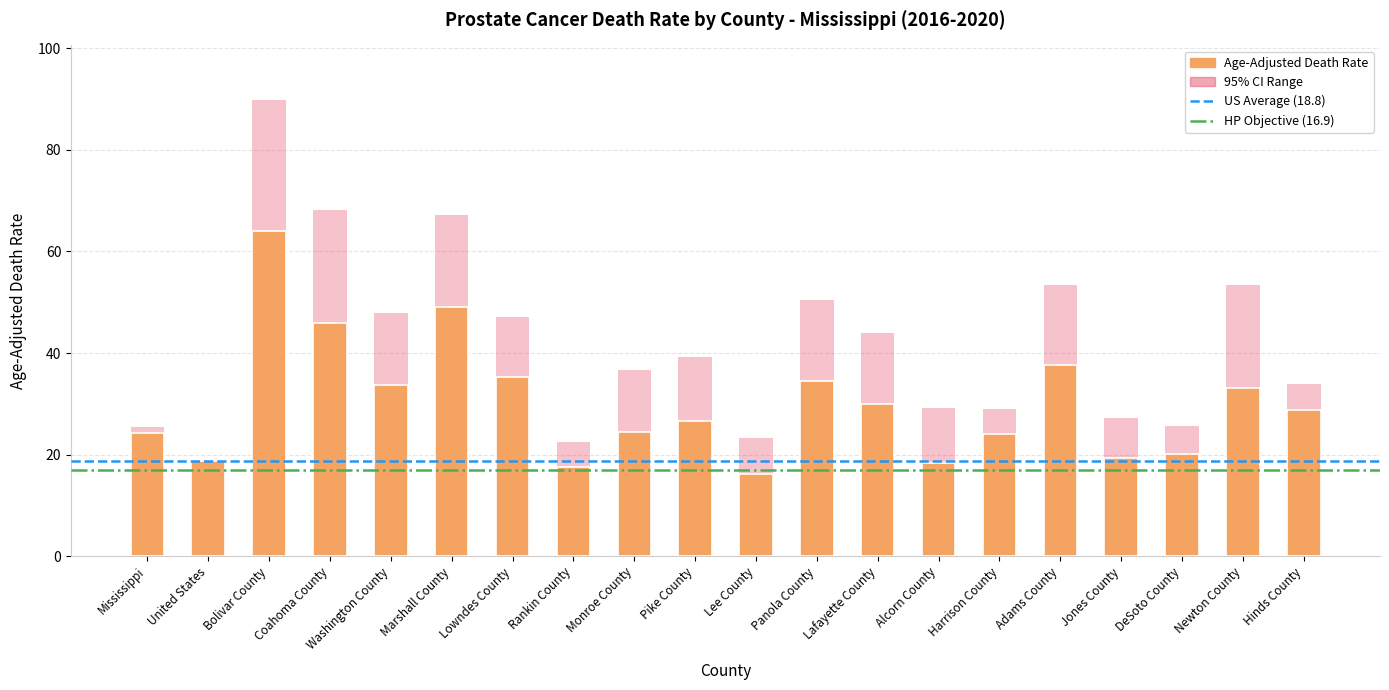

Where is the data nearest to the value 40?

Adams County